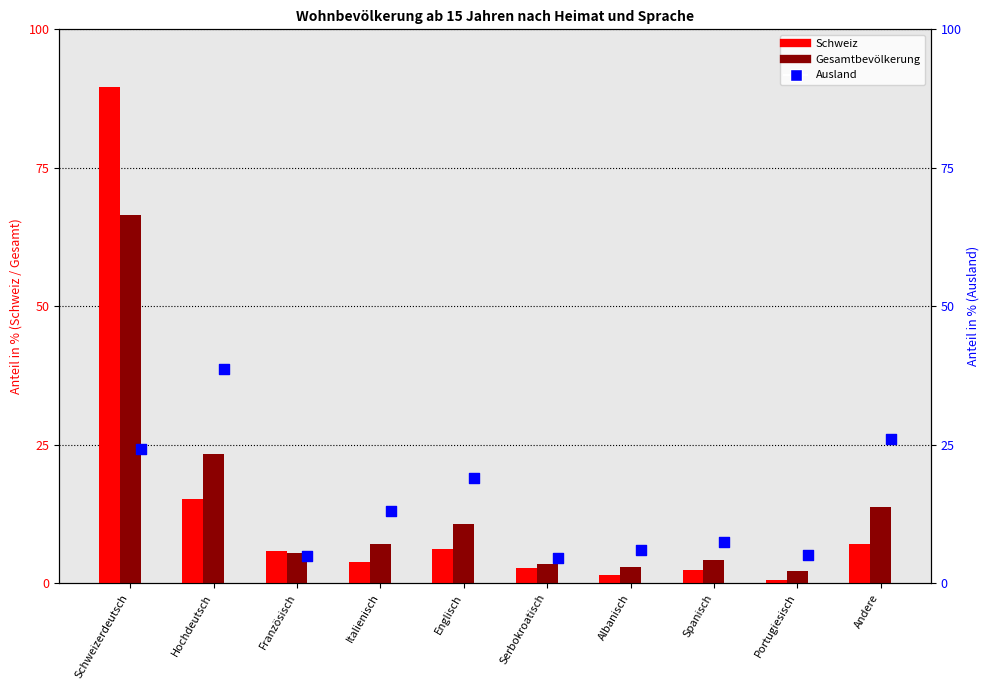

Which series has the largest total across all categories?

Ausland